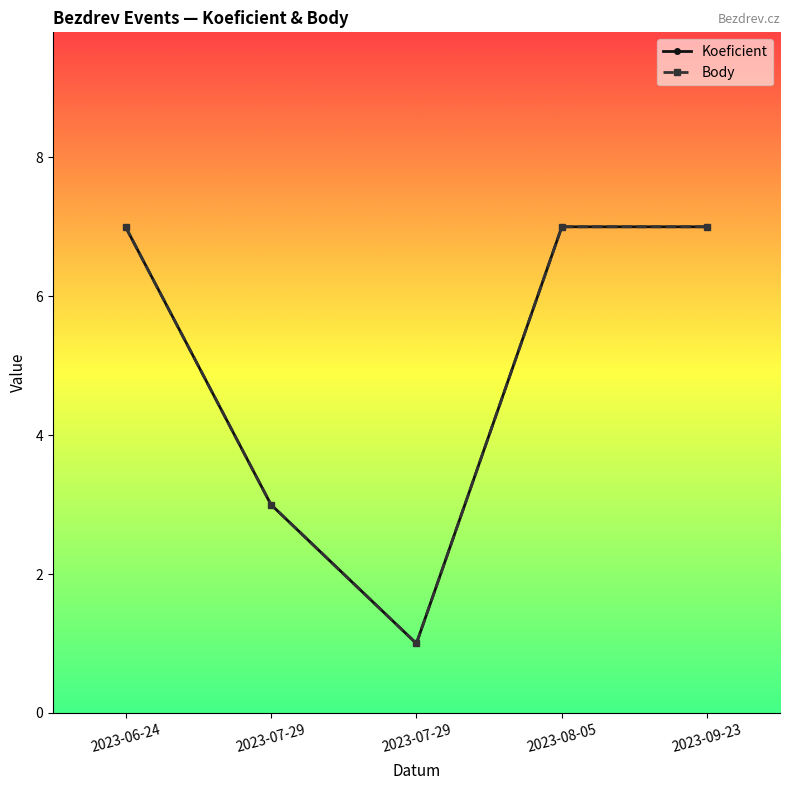

Reading left to right, list all the values displayed in this chart.

Koeficient: 2023-06-24=7	2023-07-29=3	2023-07-29=1	2023-08-05=7	2023-09-23=7
Body: 2023-06-24=7	2023-07-29=3	2023-07-29=1	2023-08-05=7	2023-09-23=7